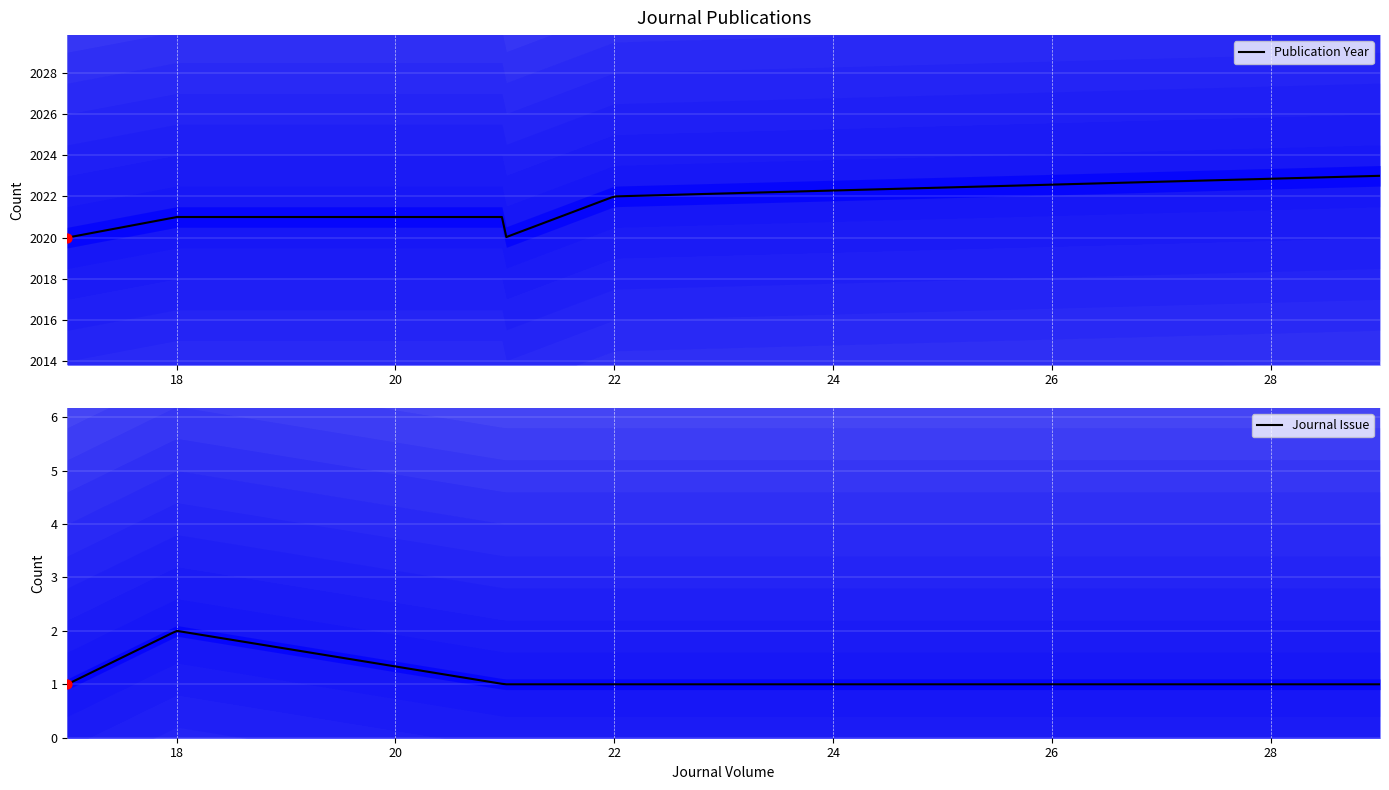

Which series has the largest total across all categories?

Publication Year